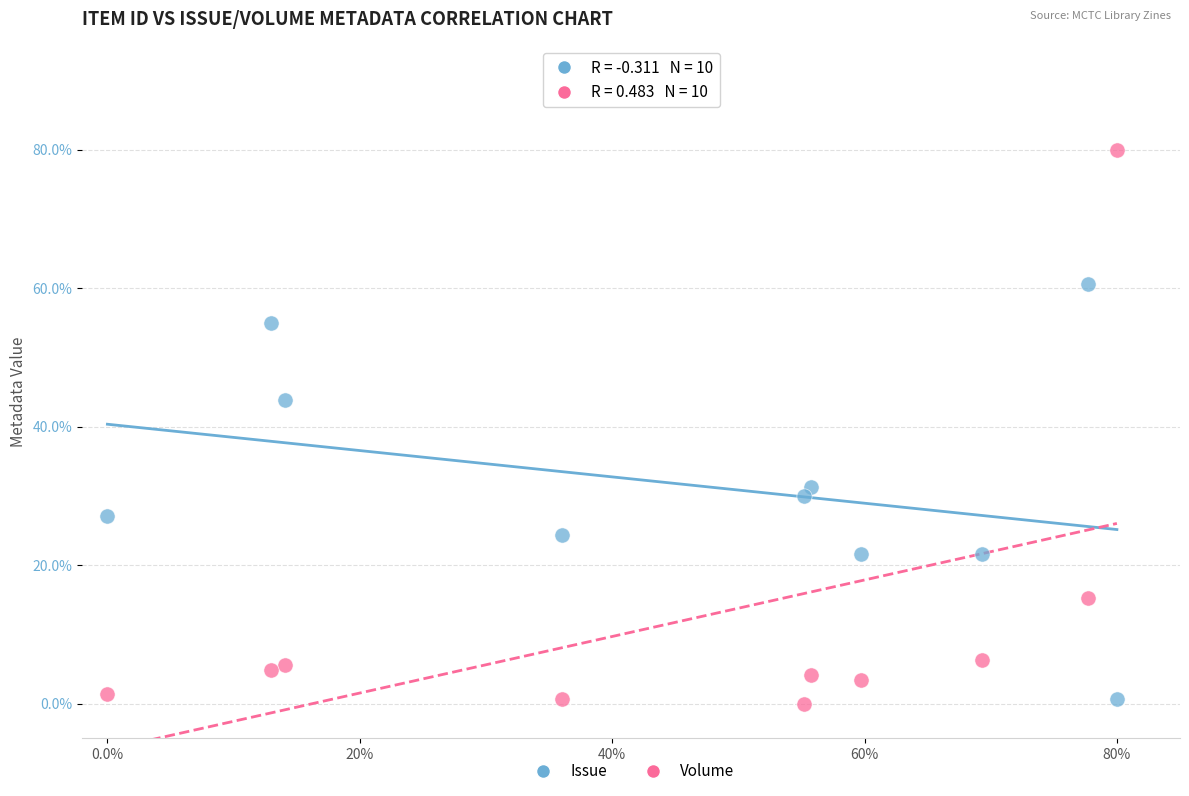

Which series has the largest Y range (max minus min)?

Volume